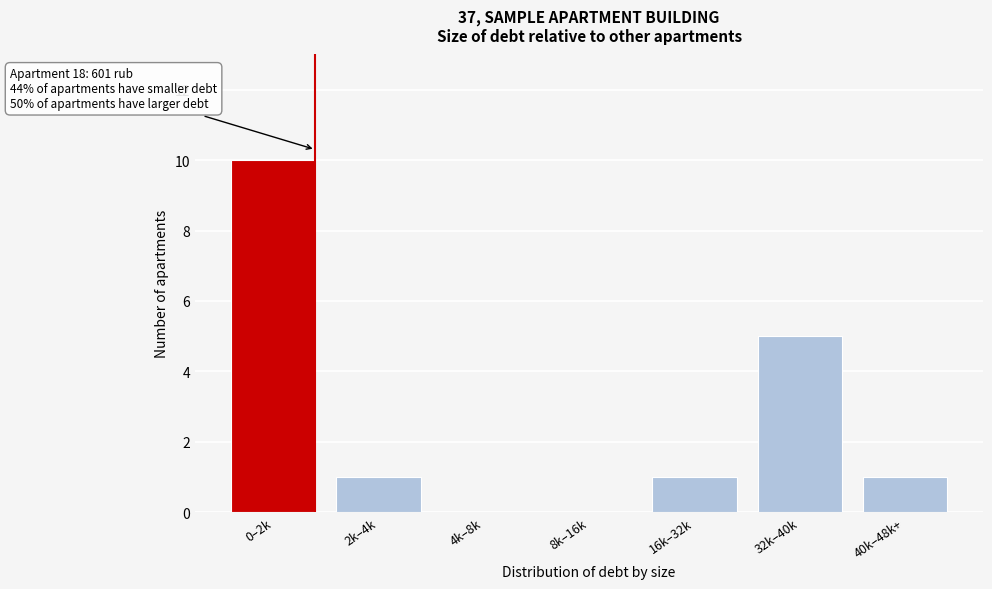

Reading left to right, what are all the values shown in this chart?

0–2k=10	2k–4k=1	4k–8k=0	8k–16k=0	16k–32k=1	32k–40k=5	40k–48k+=1